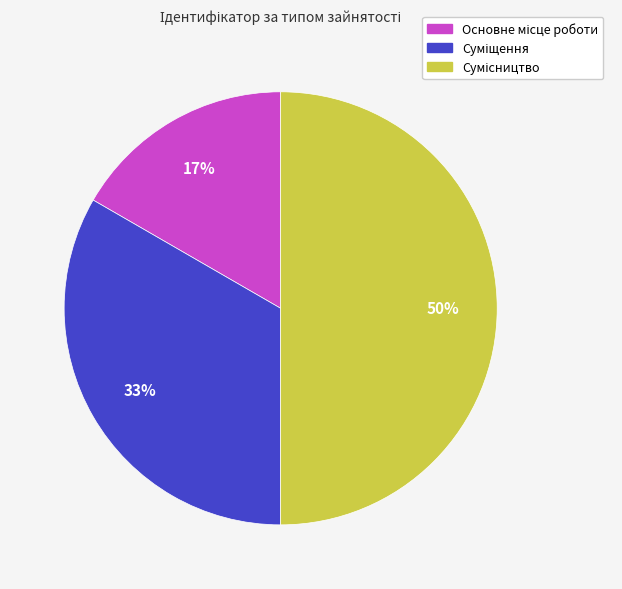

To the nearest percent, what is the average slice percentage?

33%